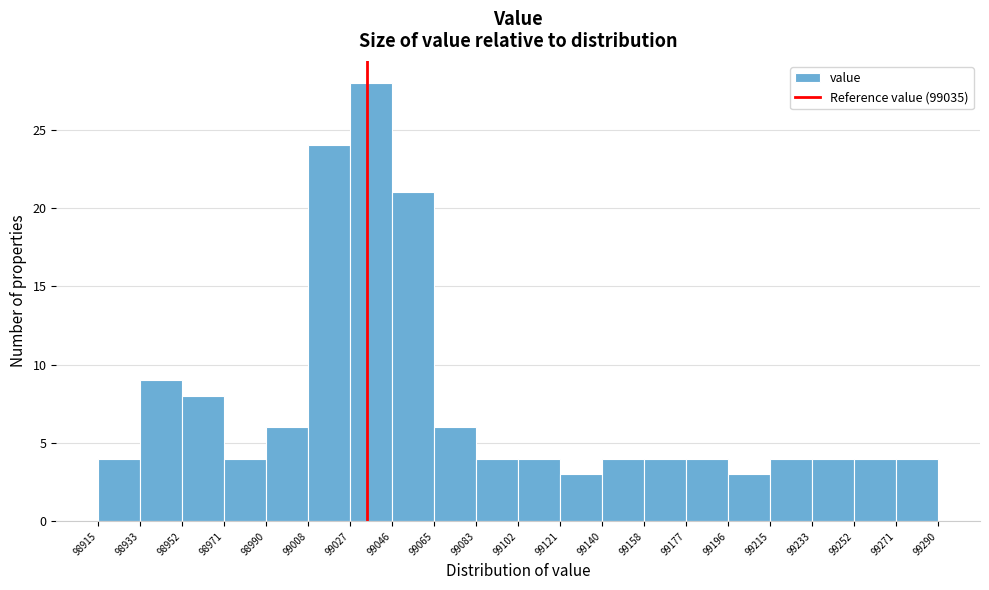

Over which range of the x-axis is the bar tallest?

99027 to 99046